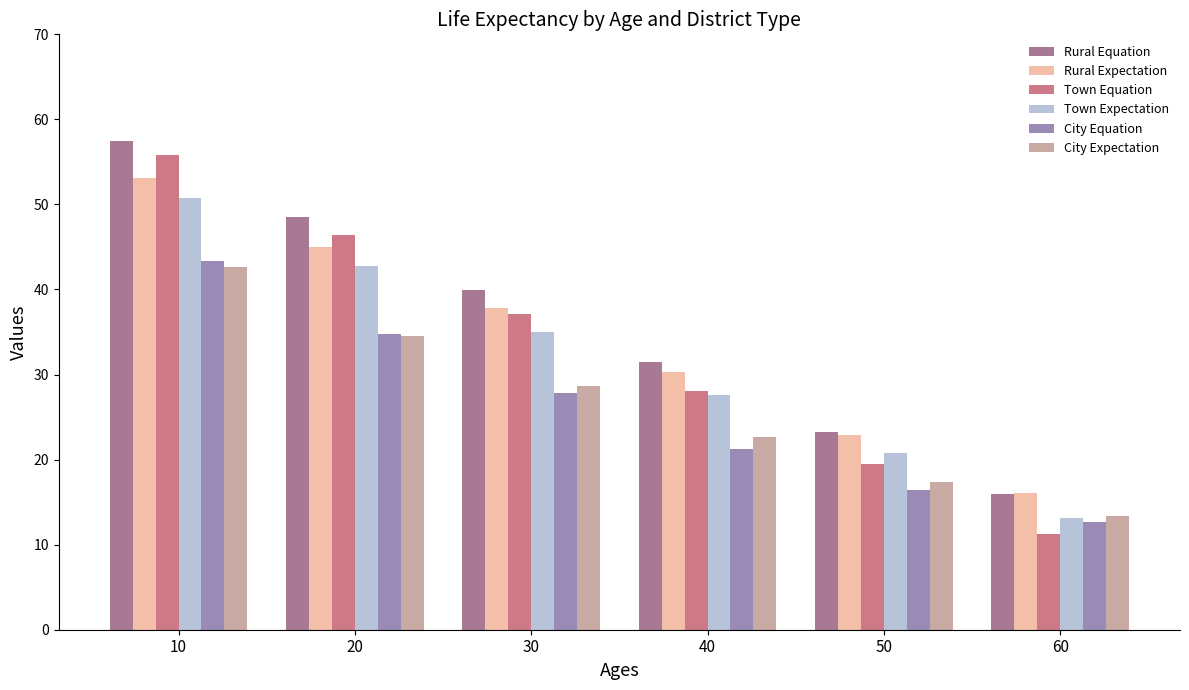

Which series changed the most between 30 and 60?

Town Equation